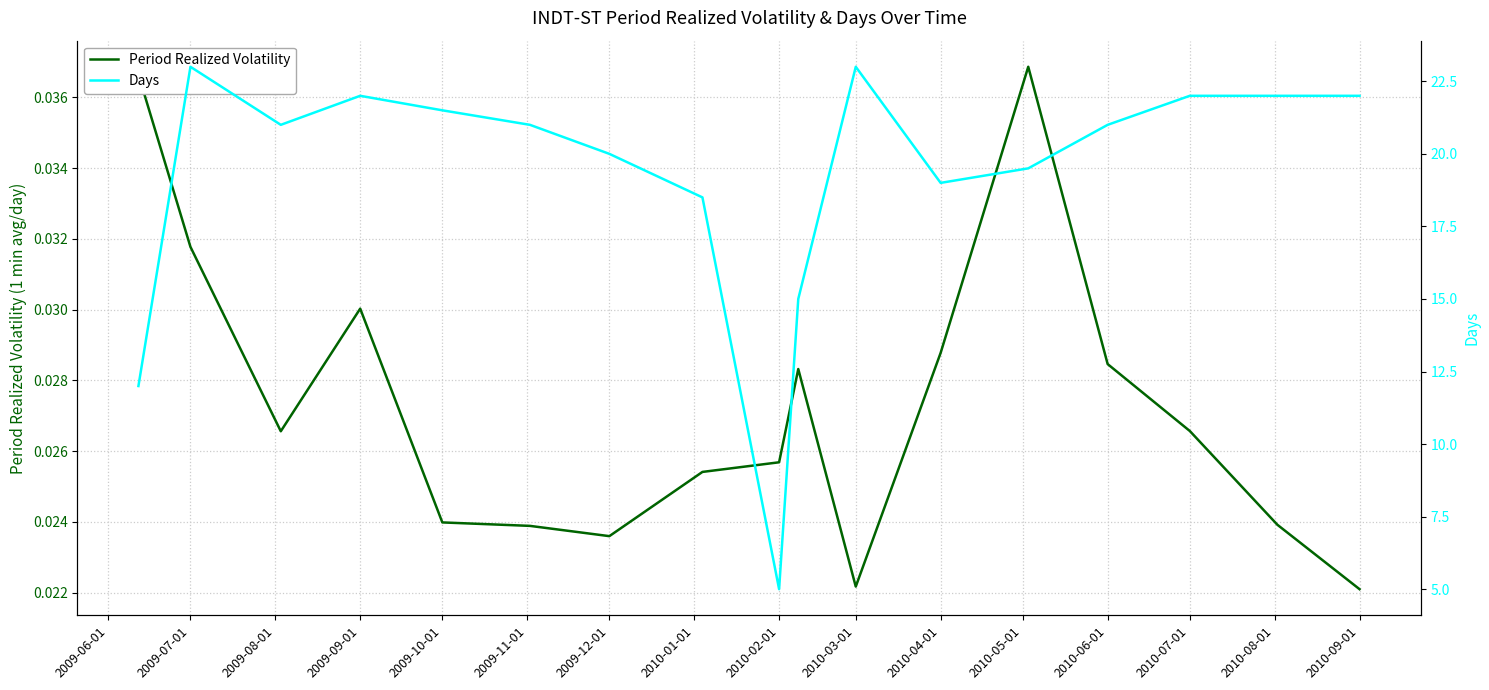

How many series are shown in this chart?

2